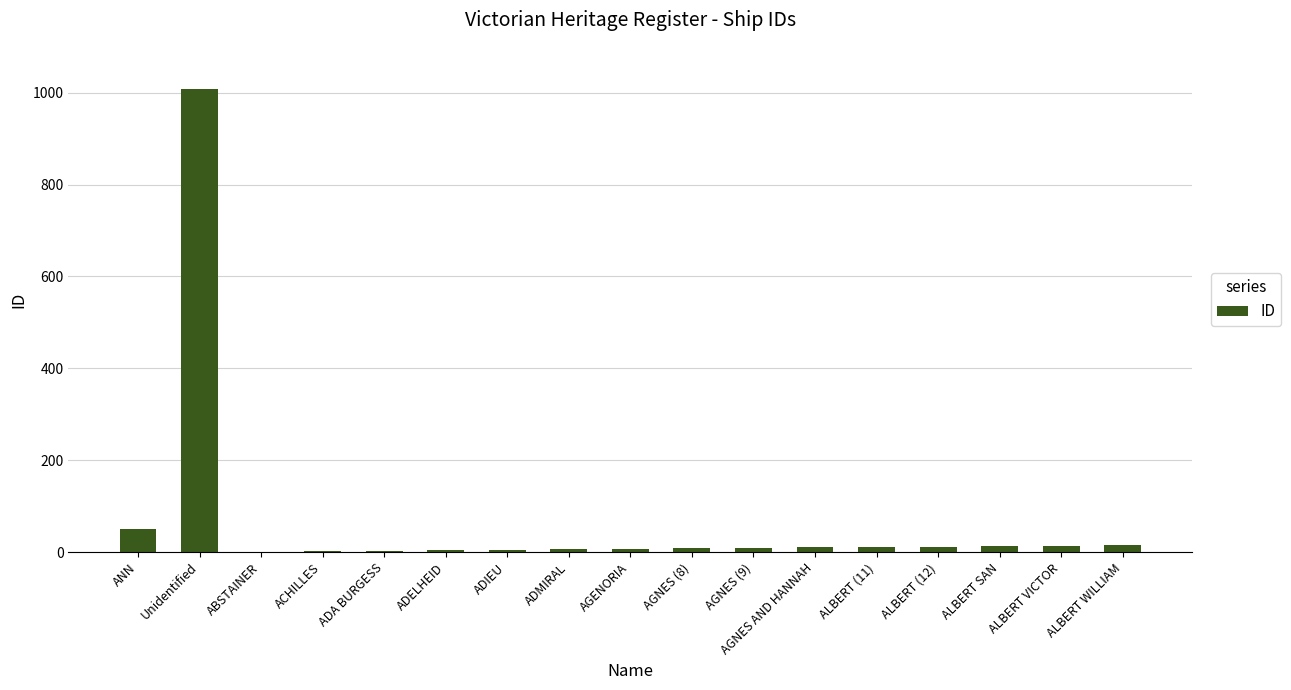

At which label is the value closest to 505?

ANN